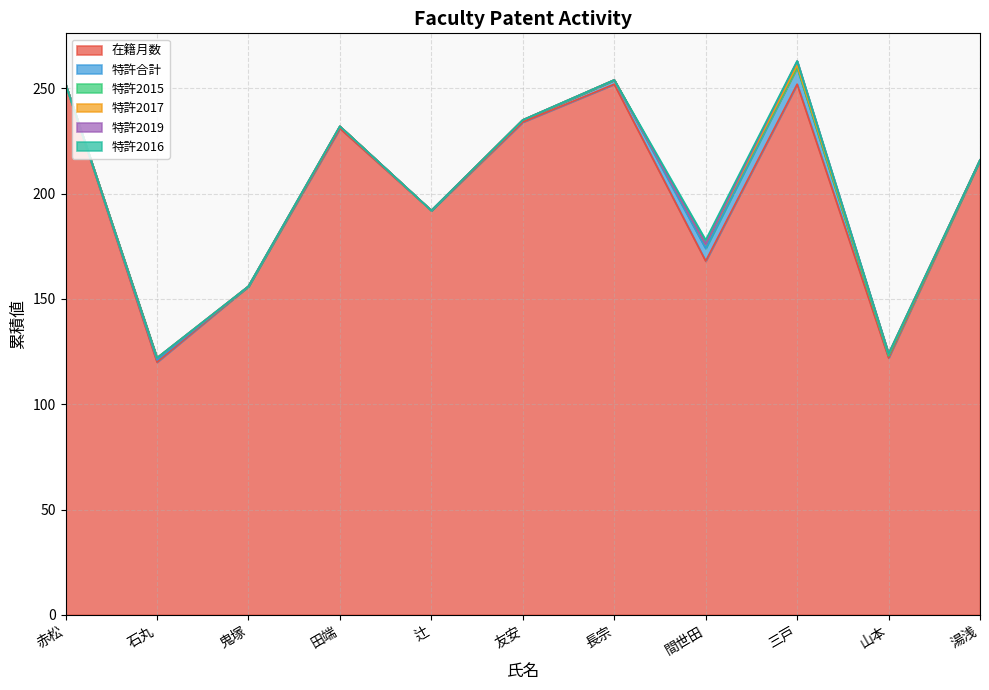

How many series are shown in this chart?

6